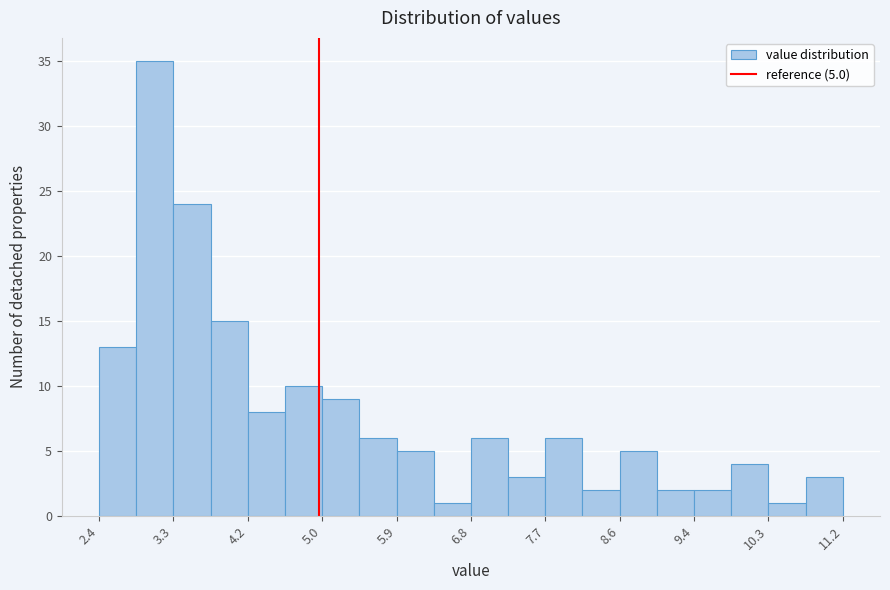

Which range on the x-axis has the tallest bar?

2.84 to 3.28